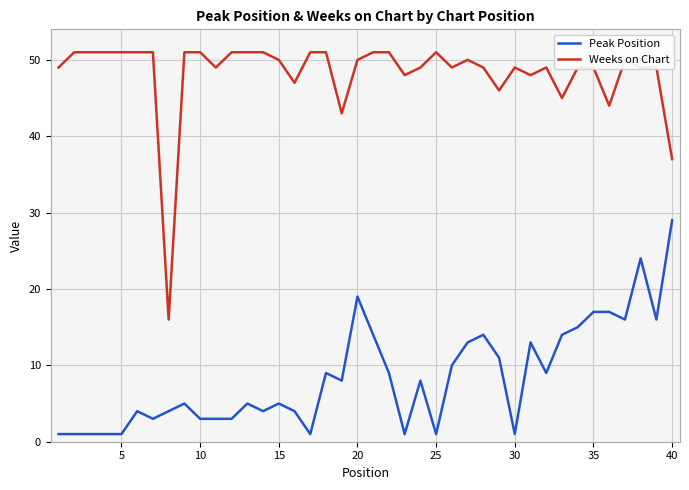

What are all the series names shown in the legend?

Peak Position, Weeks on Chart